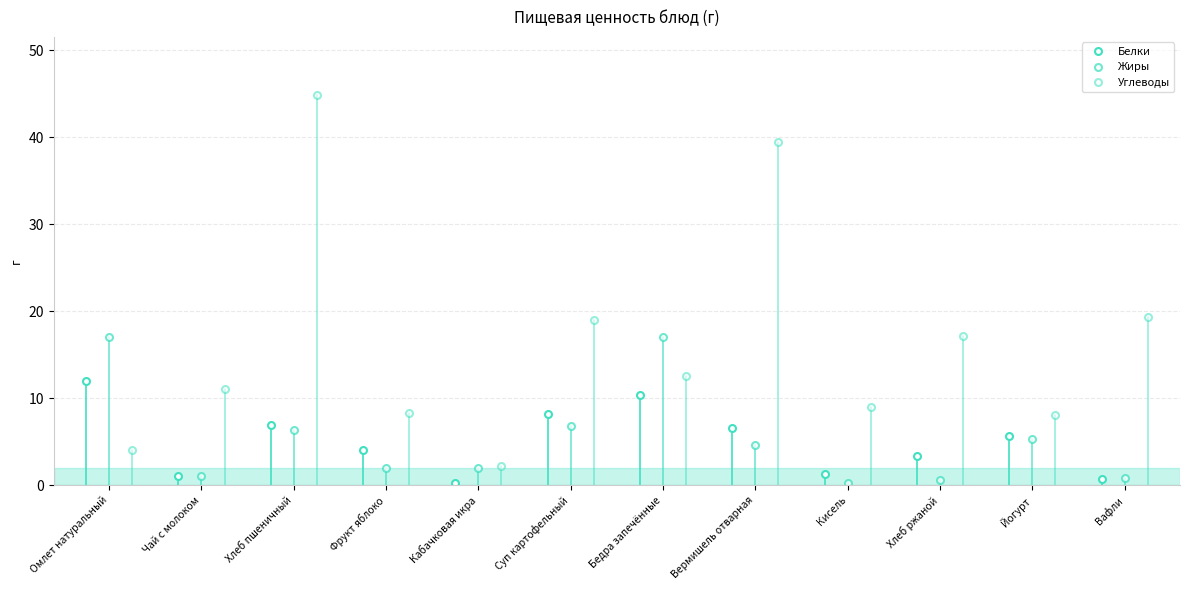

Count the number of data series in this chart.

3